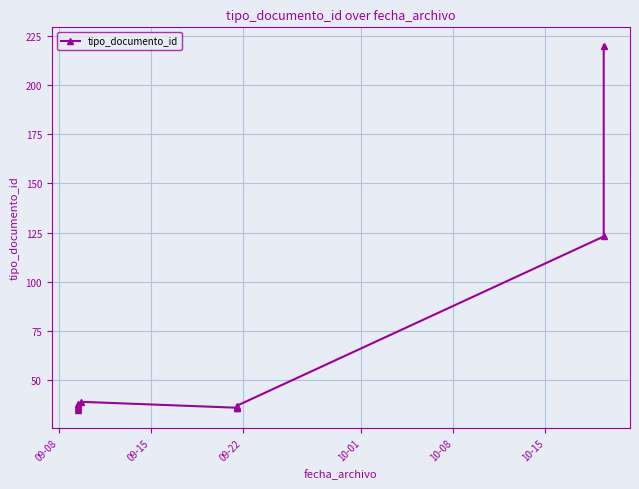

What is the difference between the values at 10-08 and 09-08?

4